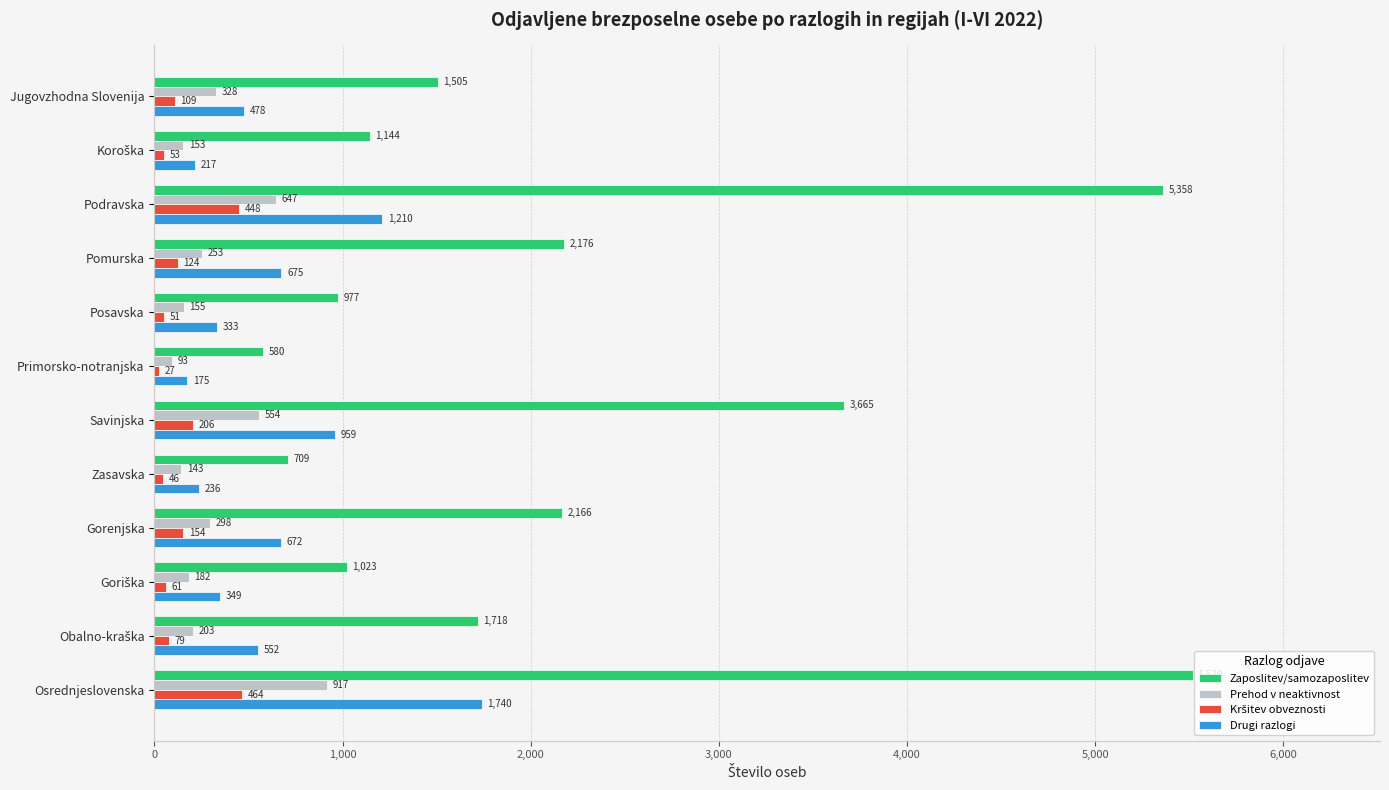

Read the Prehod v neaktivnost value at Pomurska.

253